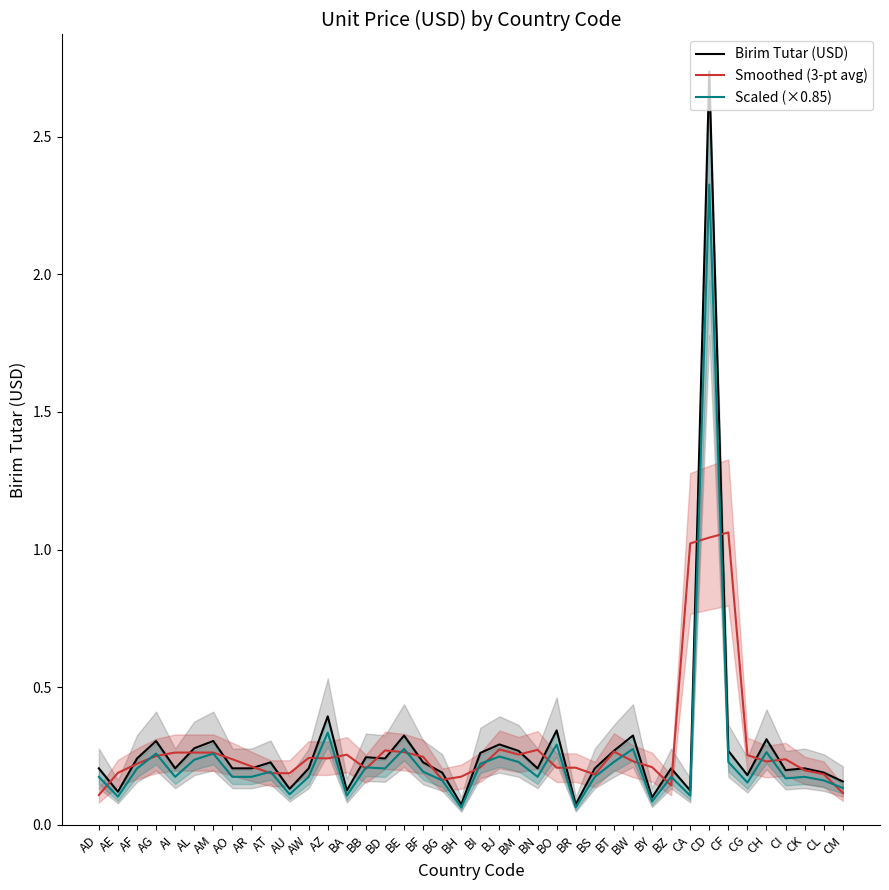

At which label does Birim Tutar (USD) reach its minimum?

BH